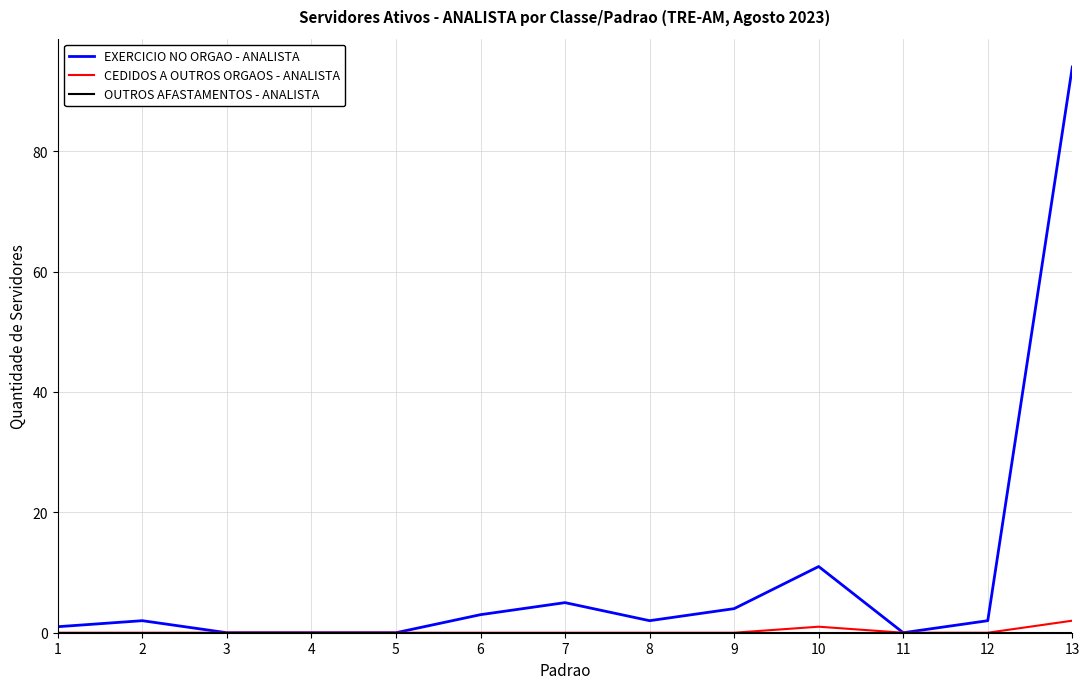

At which category is the sum across all series the highest?

13